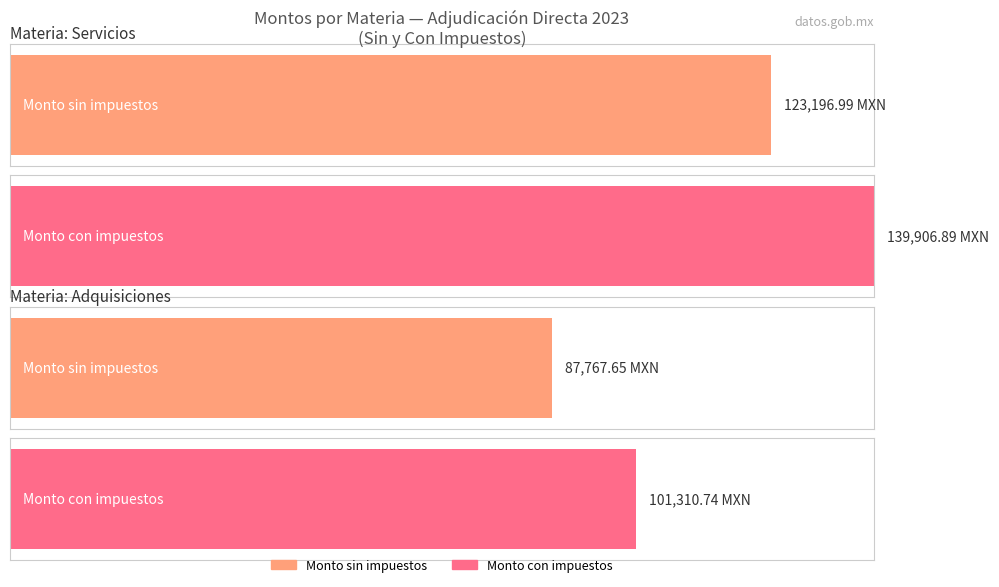

Count the number of data series in this chart.

2